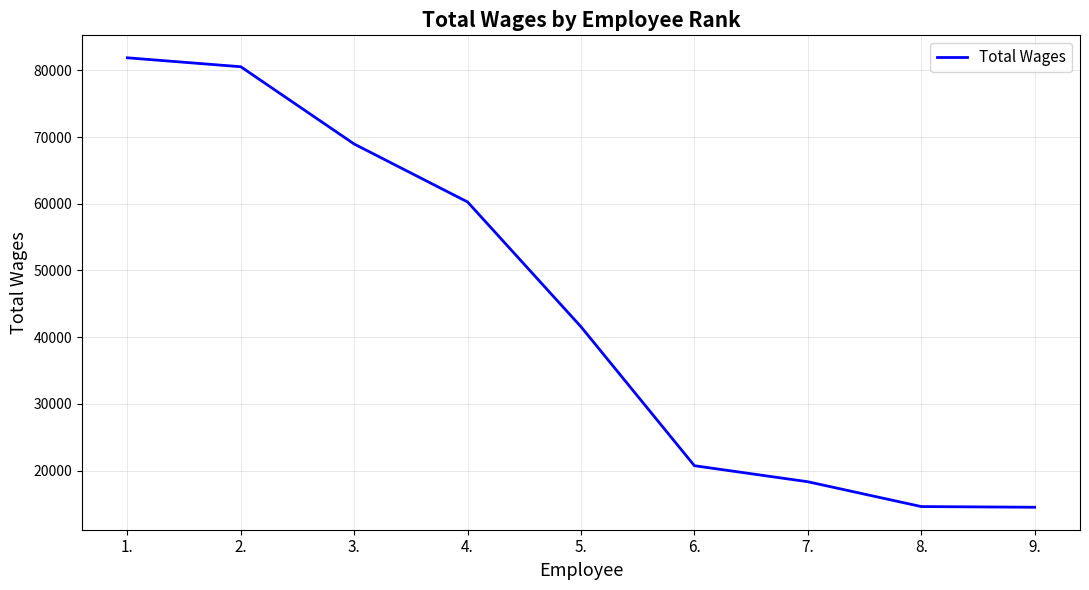

The value at 8. is 14598. True or false?

True